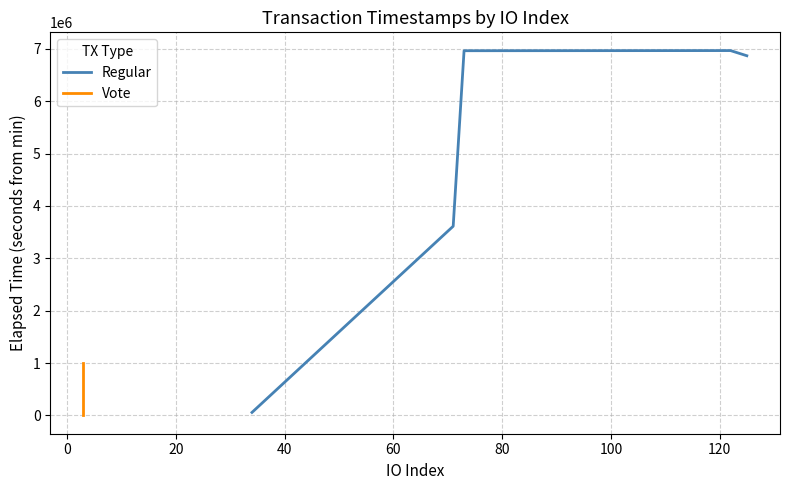

Between 0 and 20, which is larger?

20